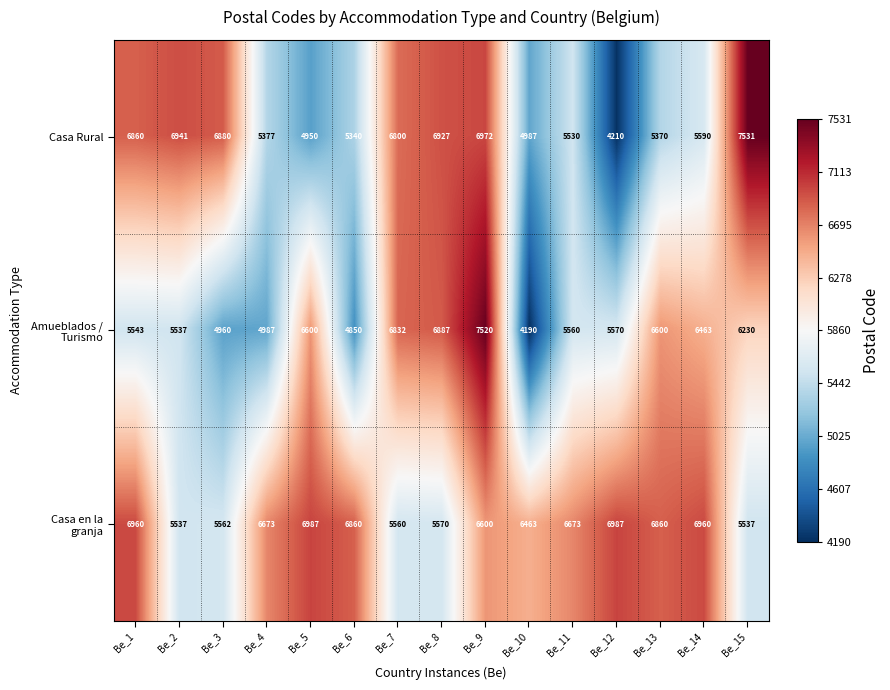

Which label corresponds to the smallest value in the chart?

Be_10